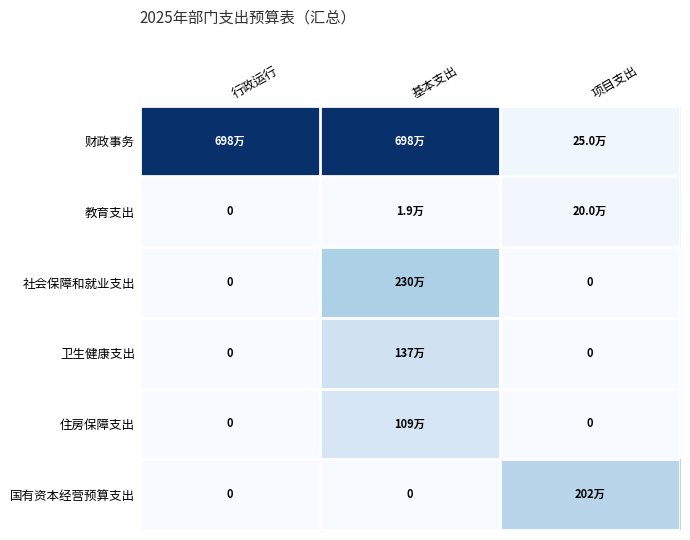

List the labels in order of 卫生健康支出 value, largest first.

基本支出, 行政运行, 项目支出